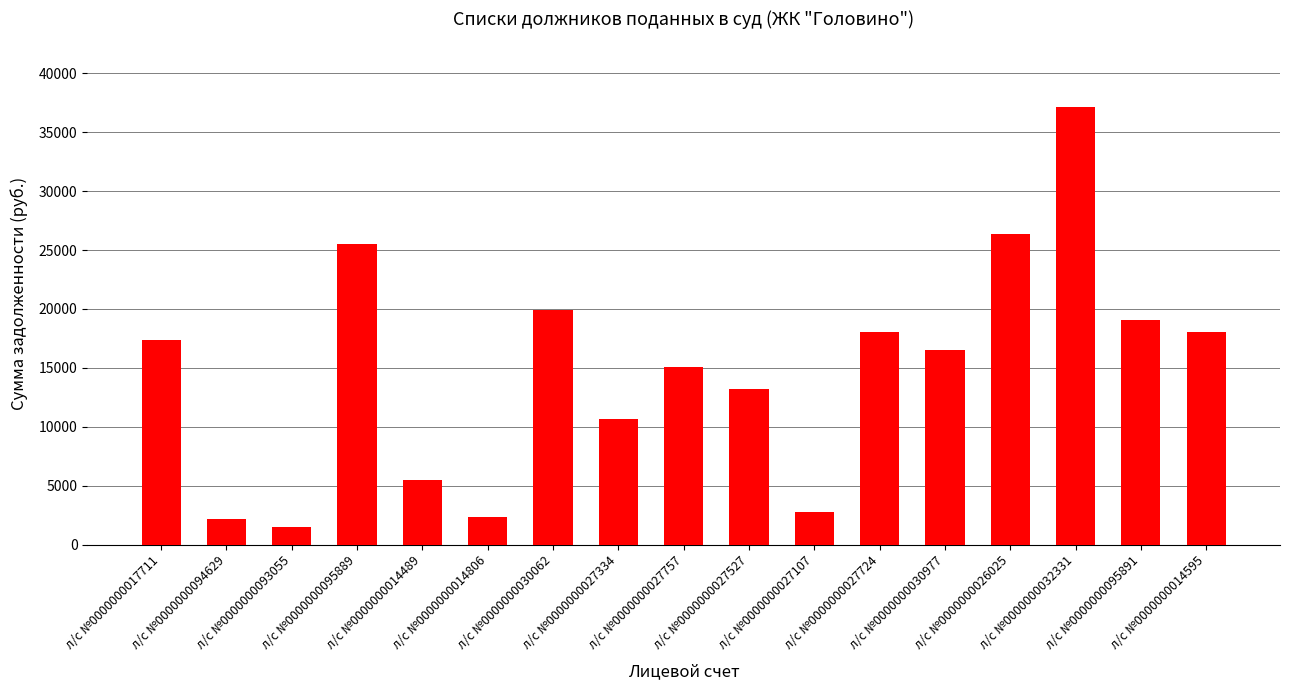

What is the greatest value displayed?

37145.5